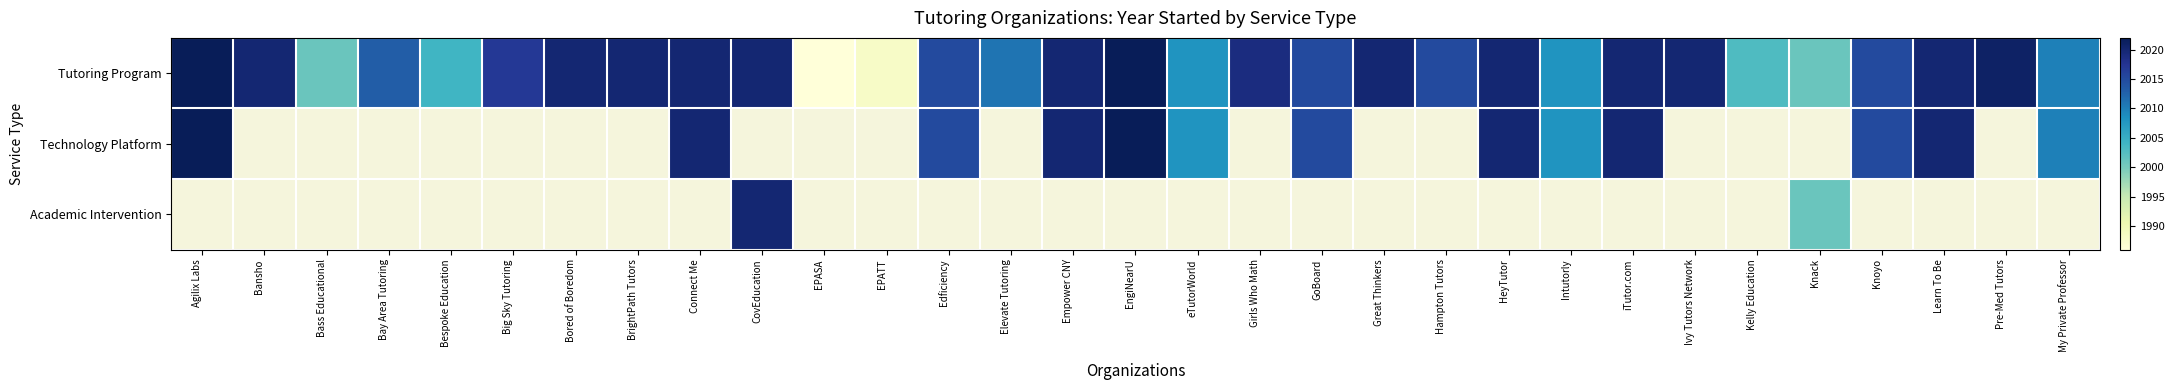

What is the maximum value shown in the chart?

2022